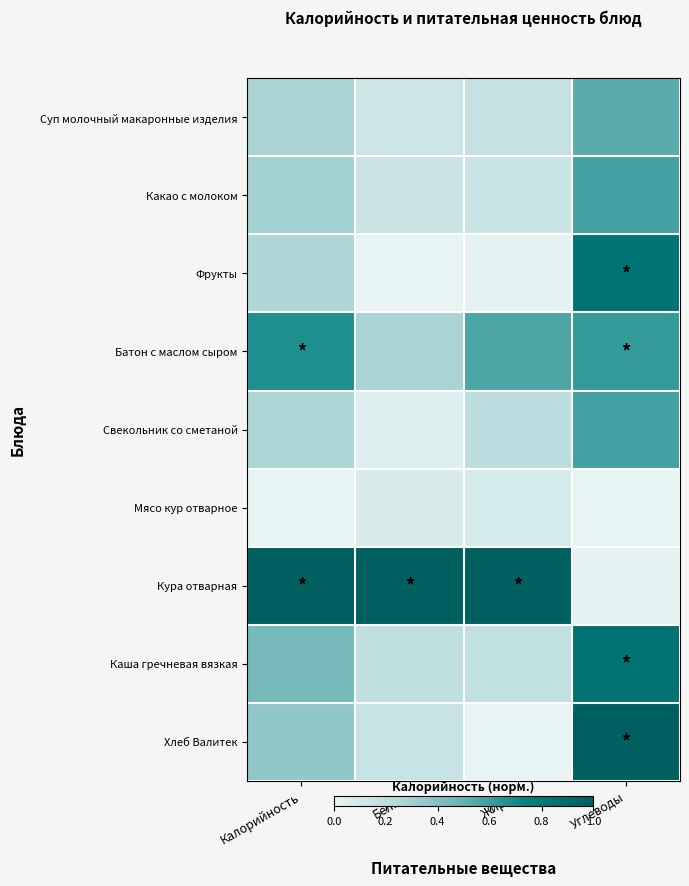

What is the total value across all series at Углеводы?

5.0